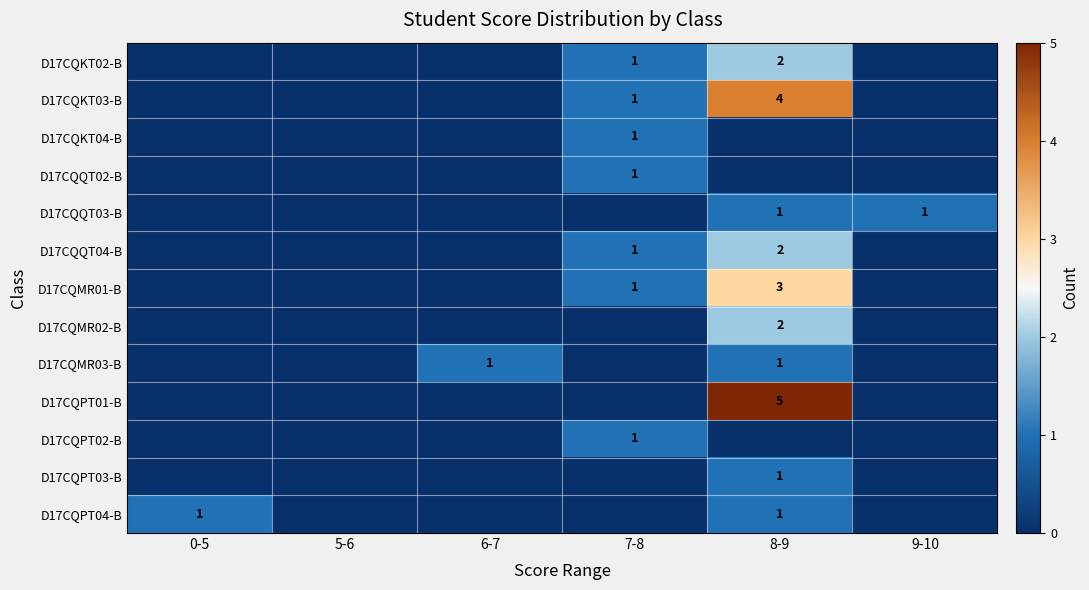

The D17CQMR02-B series shows 0 at 5-6. True or false?

True